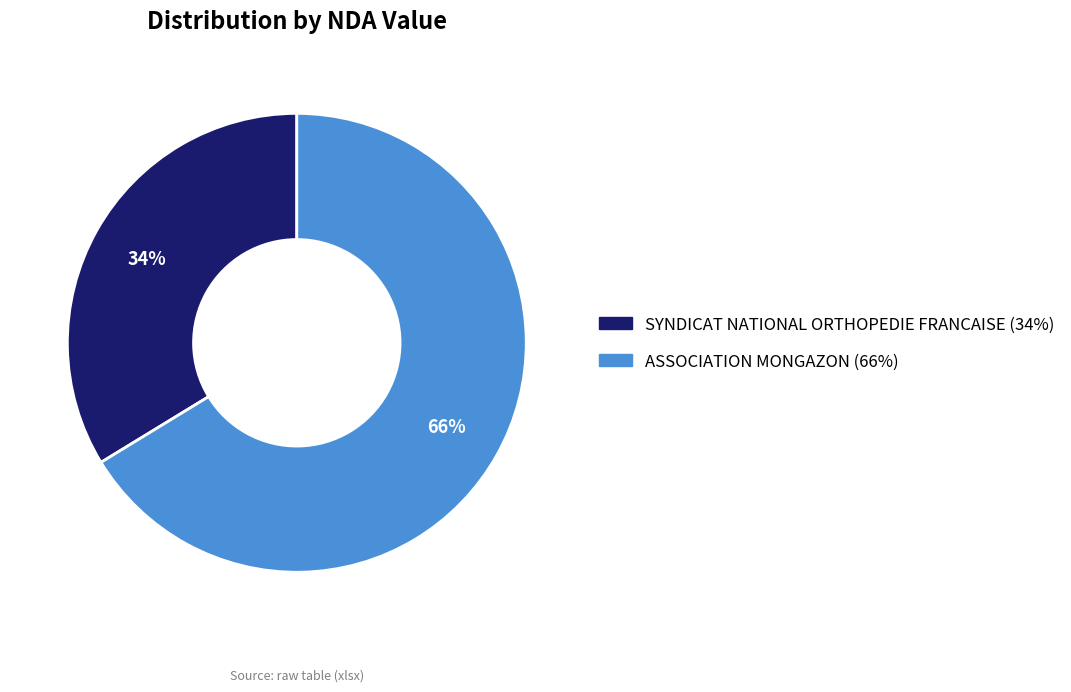

To the nearest percent, what is the average slice percentage?

50%